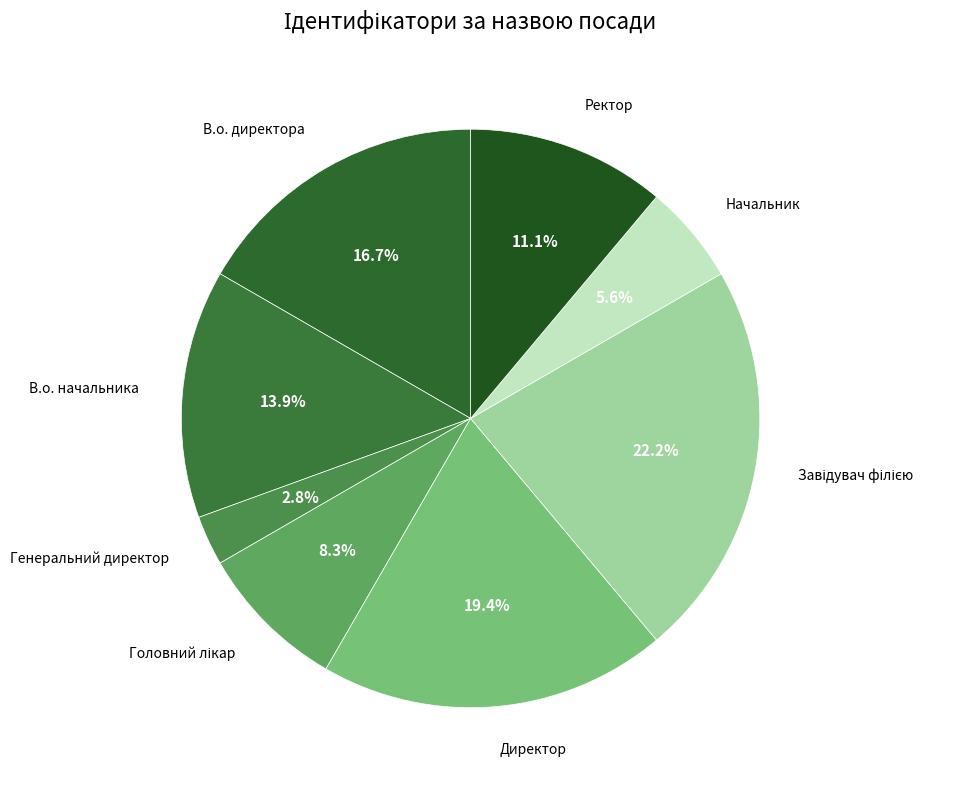

Rank the categories by value from highest to lowest.

Завідувач філією, Директор, В.о. директора, В.о. начальника, Ректор, Головний лікар, Начальник, Генеральний директор